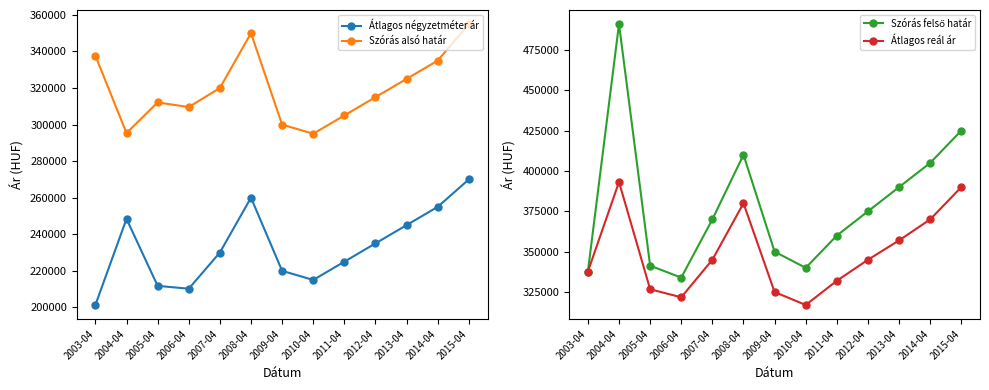

What is the label of the 6th point from the left?

2008-04